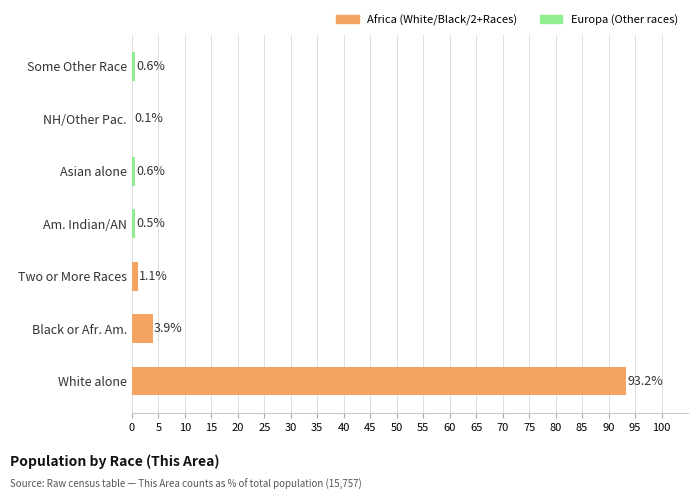

How many categories are shown in the chart?

7